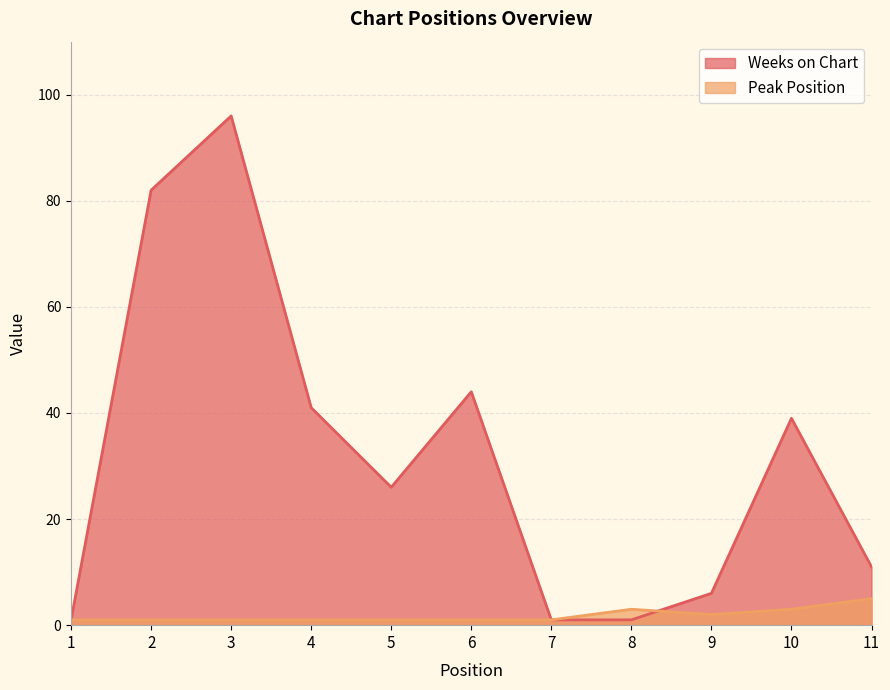

What is the value of the Weeks on Chart point at the 6th from the left?

44